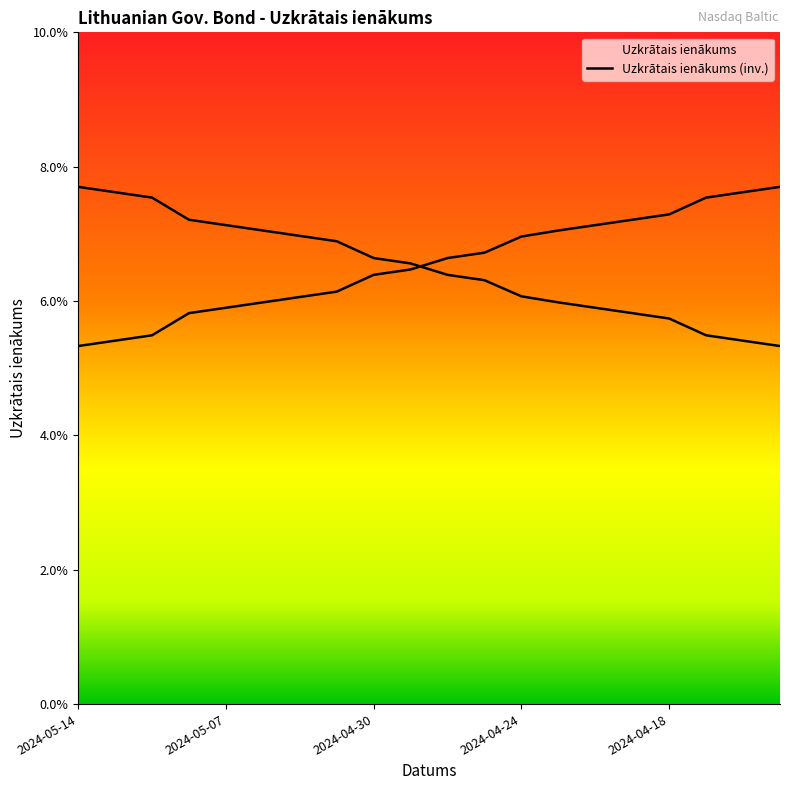

What is the average value of the Uzkrātais ienākums series?

0.1